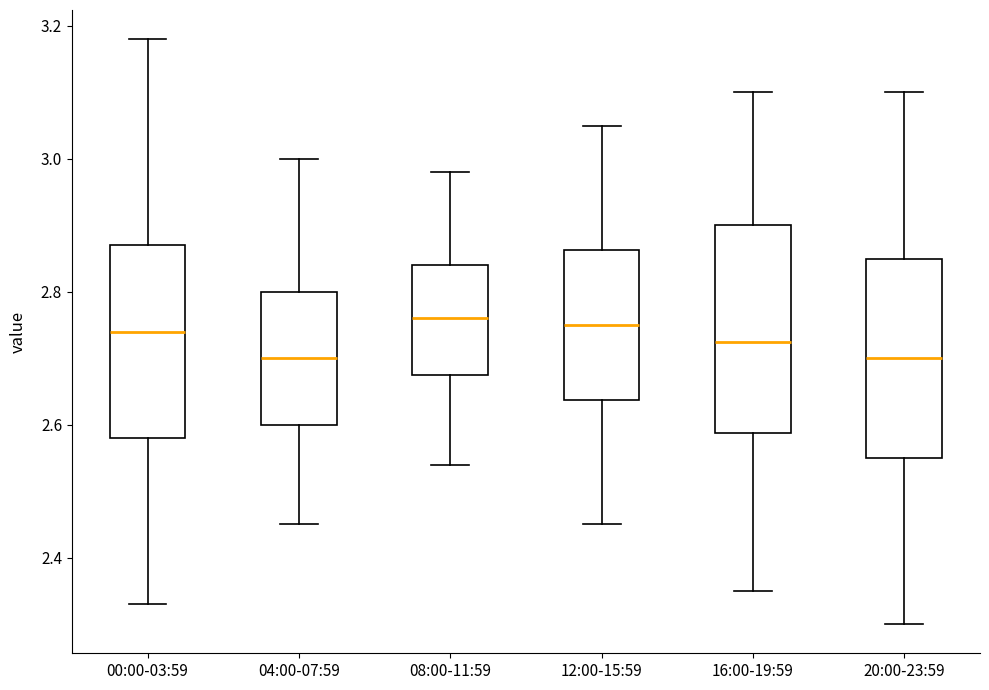

Reading left to right, transcribe this box plot: for each box, give where its median line is, the range the box spans, and where its two whiskers end, as read against the y-axis. The values are not printed on the chart, so give them approximately, as read against the axis.

00:00-03:59: median 2.74, box 2.58 to 2.88, whiskers 2.34 to 3.18
04:00-07:59: median 2.70, box 2.60 to 2.80, whiskers 2.46 to 3.00
08:00-11:59: median 2.76, box 2.68 to 2.84, whiskers 2.54 to 2.98
12:00-15:59: median 2.76, box 2.64 to 2.86, whiskers 2.46 to 3.06
16:00-19:59: median 2.72, box 2.58 to 2.90, whiskers 2.36 to 3.10
20:00-23:59: median 2.70, box 2.56 to 2.86, whiskers 2.30 to 3.10